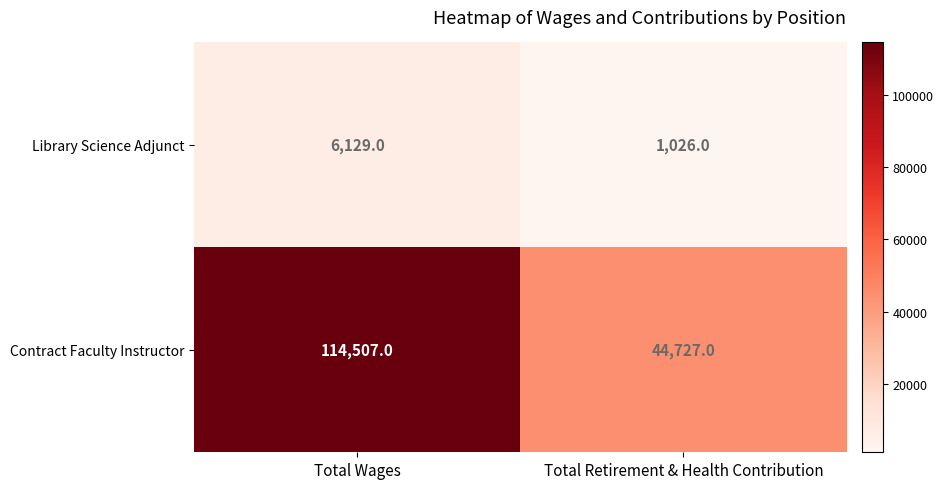

Rank the categories by Contract Faculty Instructor value from highest to lowest.

Total Wages, Total Retirement & Health Contribution